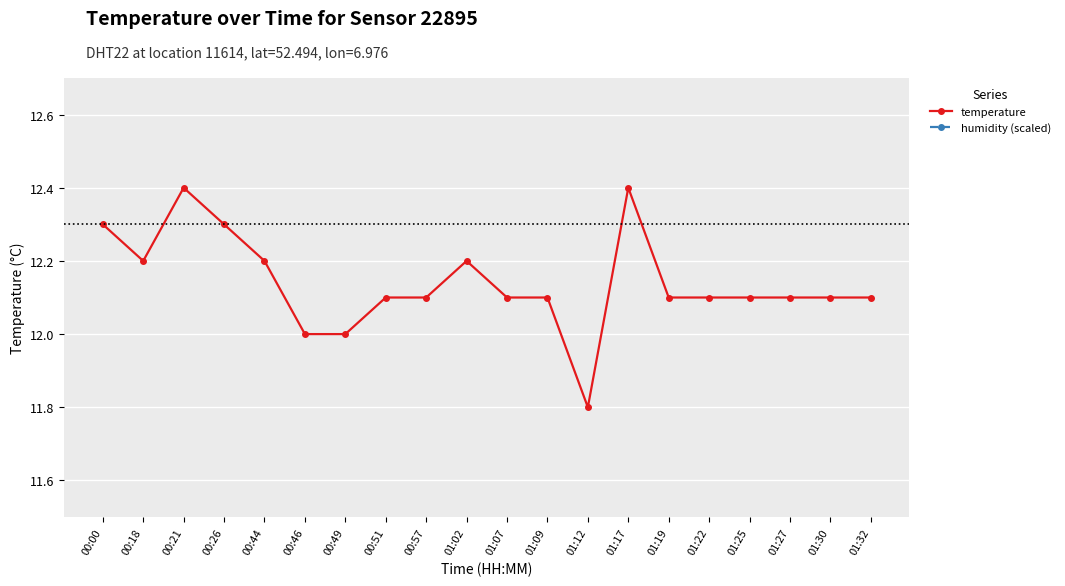

Is it true that humidity (scaled) equals 5.9 at 01:30?

False